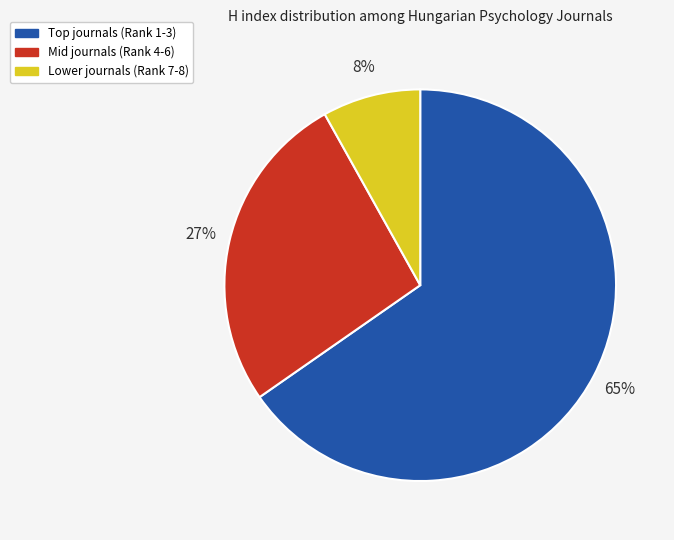

Is there any slice that represents more than half of the pie?

Yes